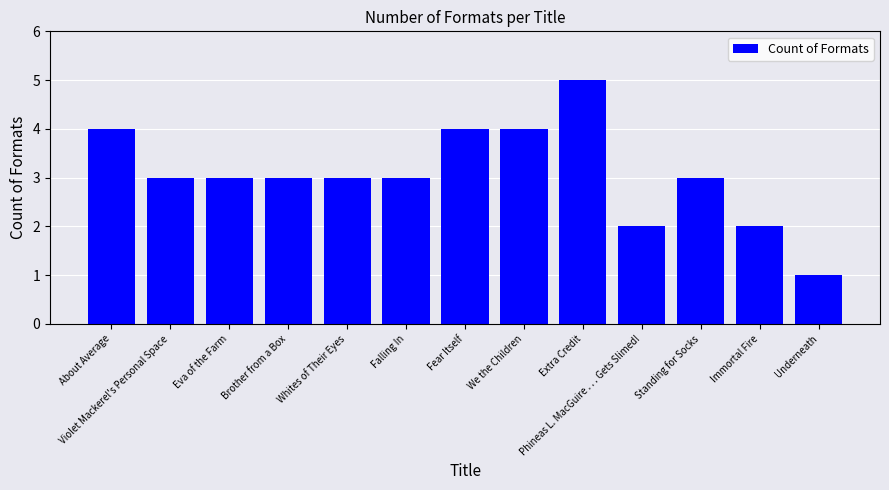

Reading left to right, extract all data points from this chart.

About Average=4	Violet Mackerel's Personal Space=3	Eva of the Farm=3	Brother from a Box=3	Whites of Their Eyes=3	Falling In=3	Fear Itself=4	We the Children=4	Extra Credit=5	Phineas L. MacGuire . . . Gets Slimed!=2	Standing for Socks=3	Immortal Fire=2	Underneath=1